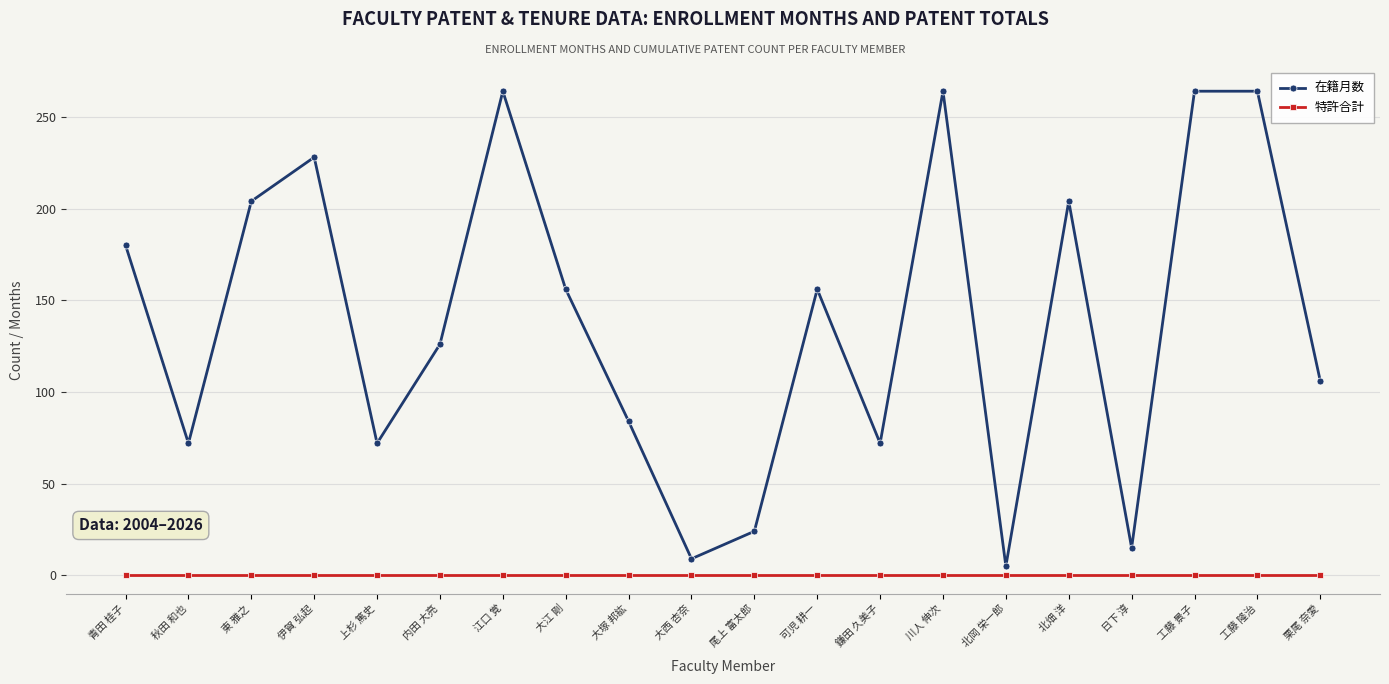

What is the label of the 5th point from the left?

上杉 篤史